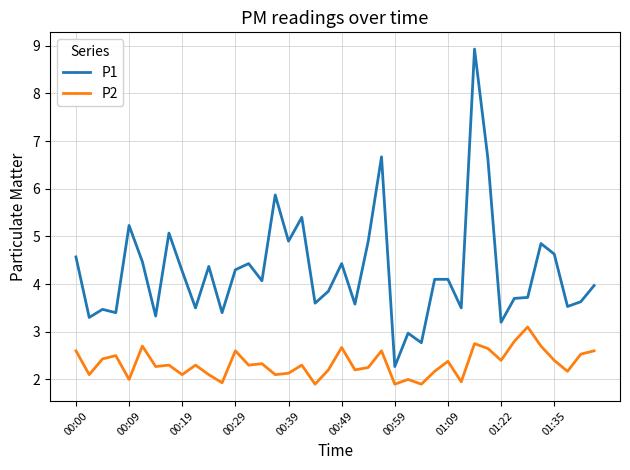

True or false: P2 and P1 cross at least once.

False